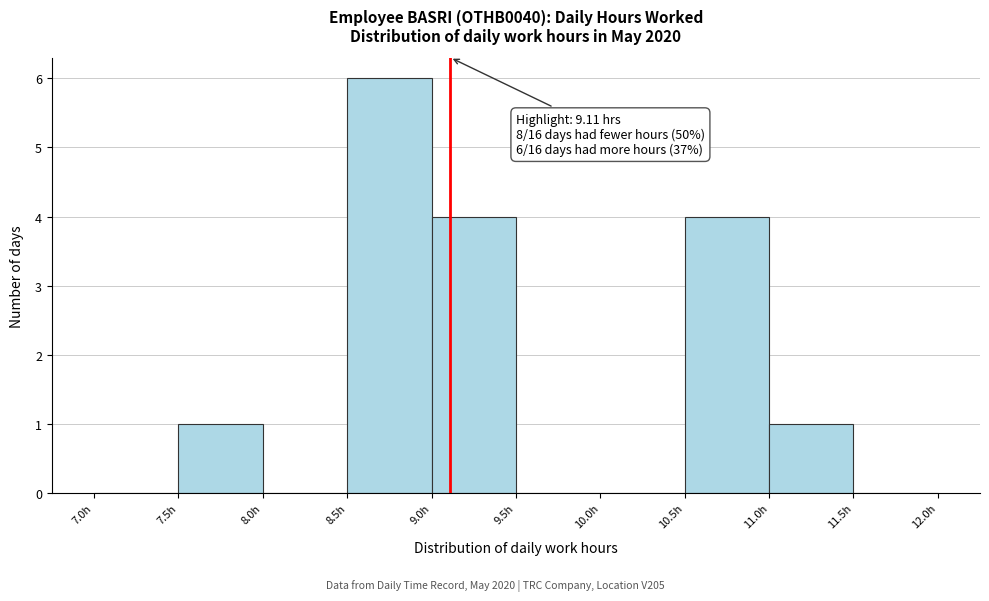

Over which range of the x-axis is the bar tallest?

8.5 to 9.0